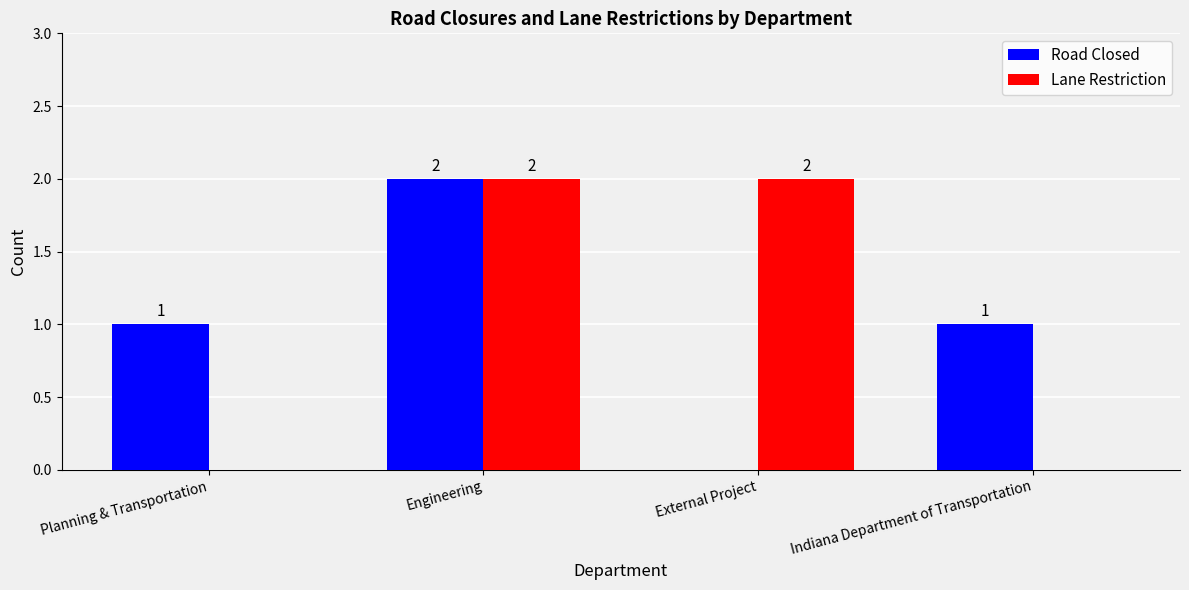

What is the difference between the Lane Restriction values at Planning & Transportation and Engineering?

2